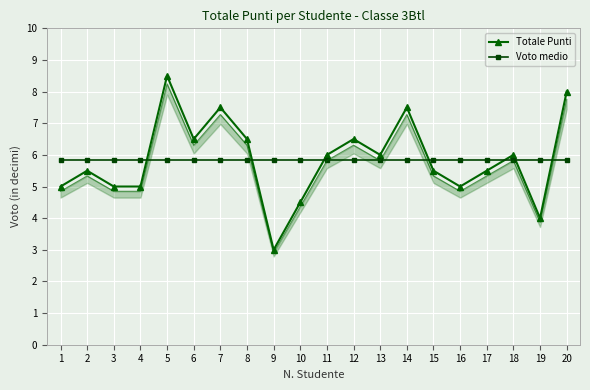

What is the difference between the maximum and minimum values in the Totale Punti series?

5.5